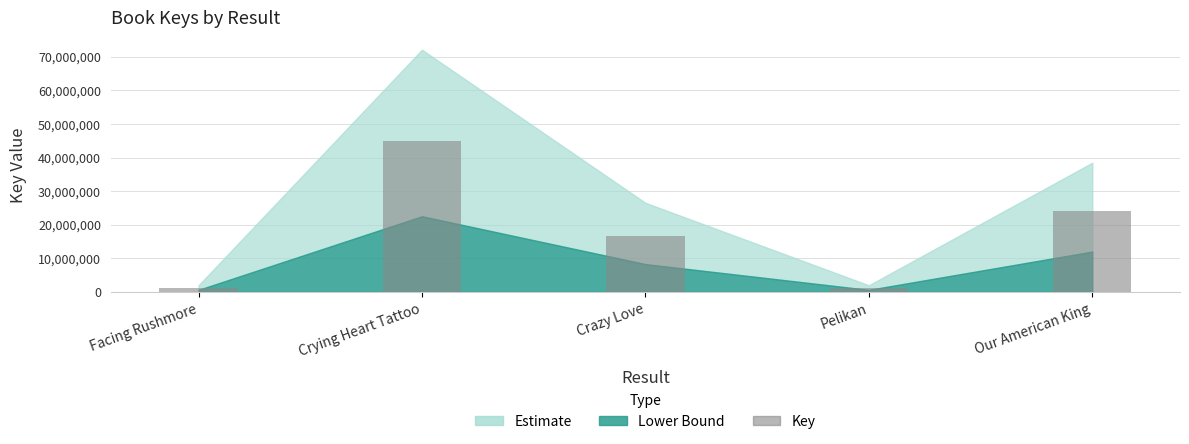

Where is the data nearest to the value 23152366?

Our American King